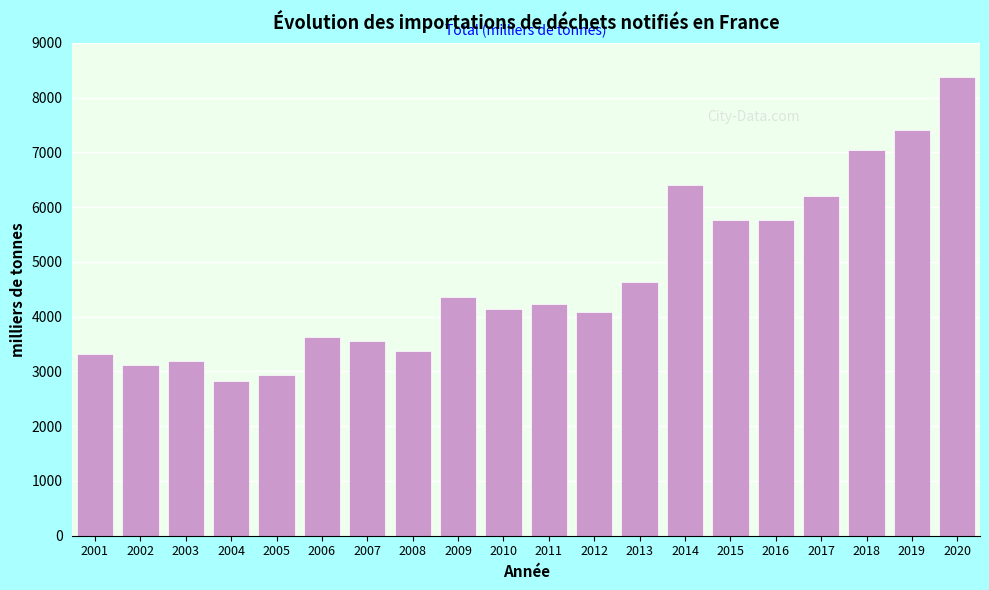

The chart shows a value of 4082.0 at 2012. True or false?

True